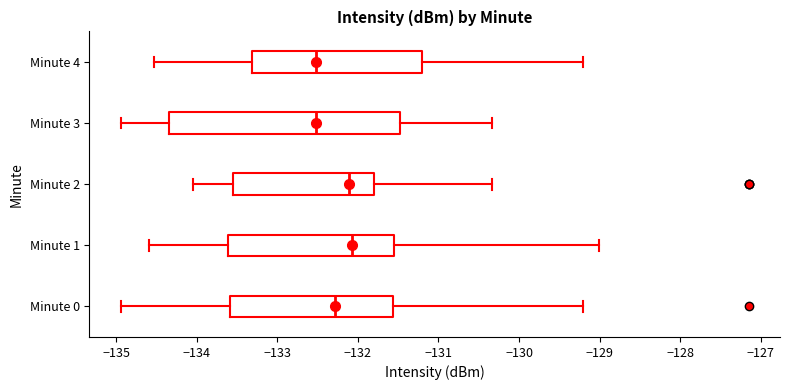

Where does the left whisker of the box for Minute 2 end on the x-axis? The values are not printed on the chart, so give them approximately, as read against the axis.

-134.0